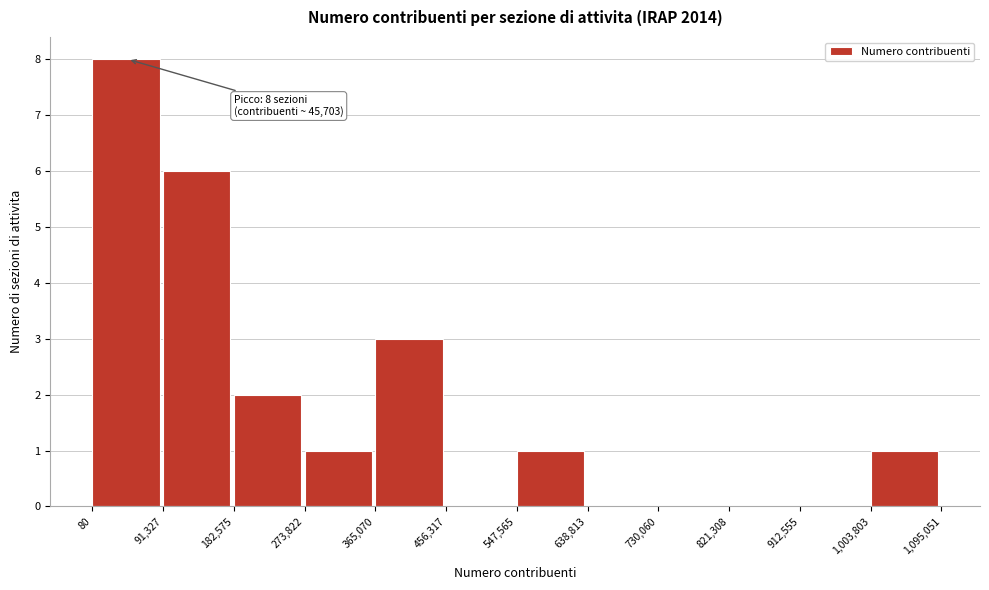

Which range on the x-axis has the tallest bar?

80 to 91,327